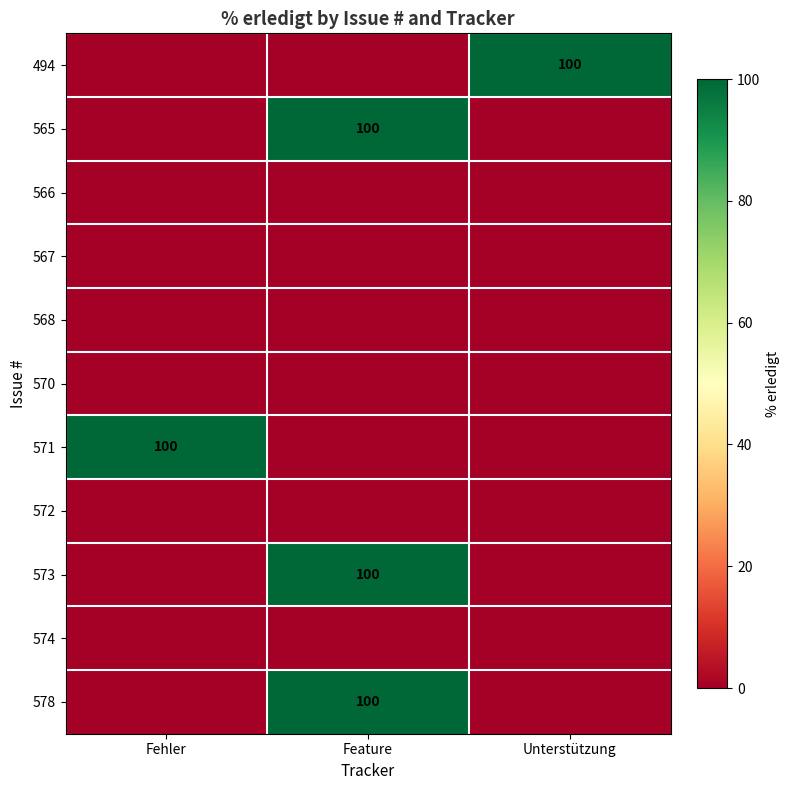

The value of 578 at Feature is 175. True or false?

False